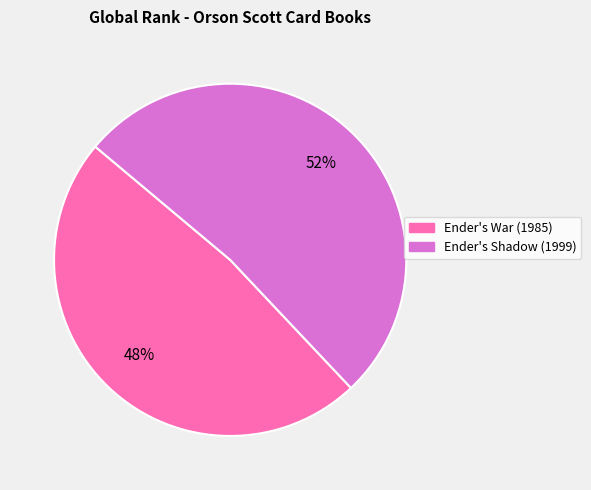

Is it true that Ender's War (1985) is 60% of the pie?

False